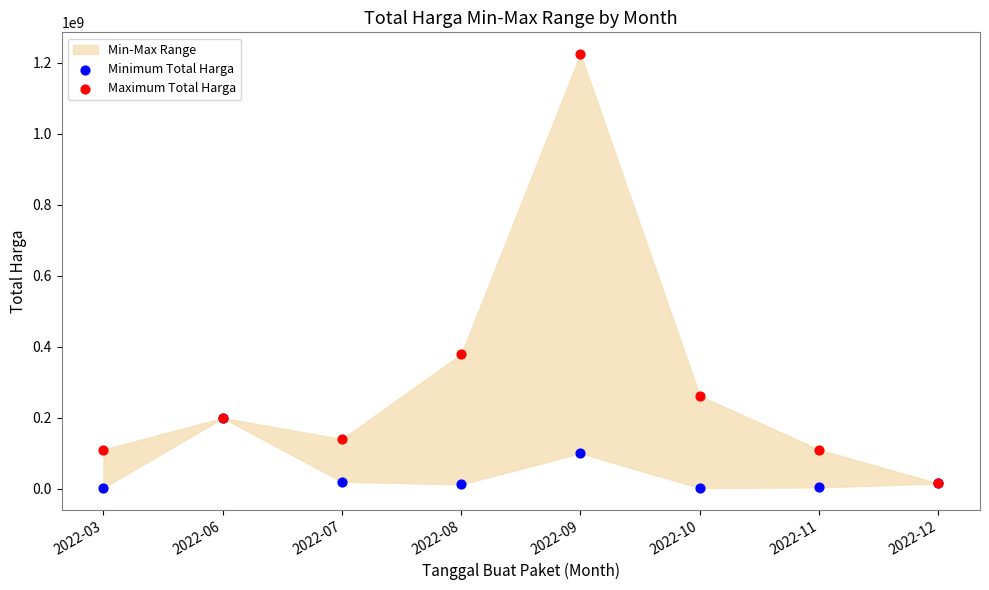

Which series reaches the minimum Y coordinate?

Minimum Total Harga